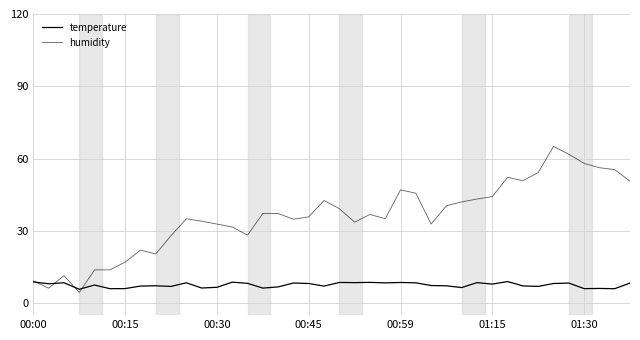

How many lines are shown in the chart?

2